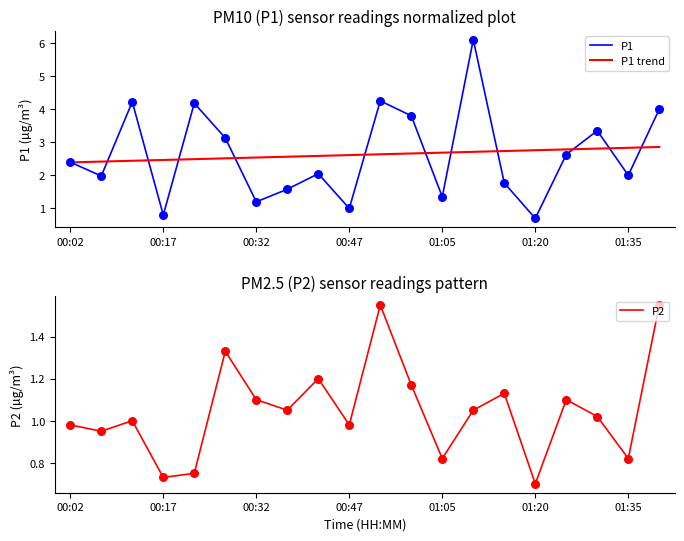

Which series reaches the minimum Y coordinate?

P1